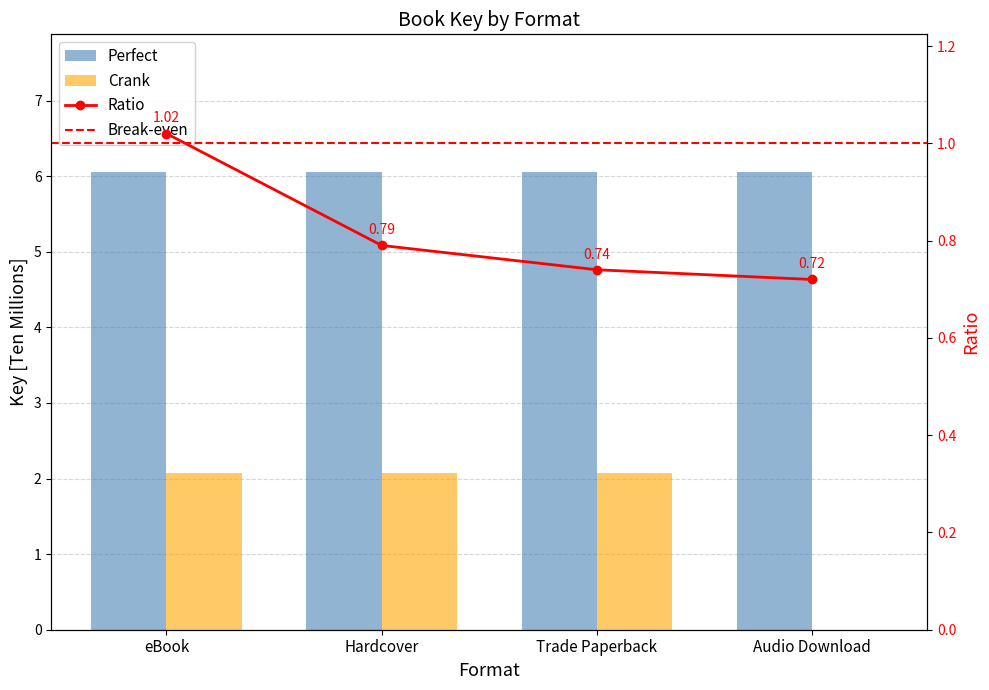

The value at Audio Download is 0.7. True or false?

False